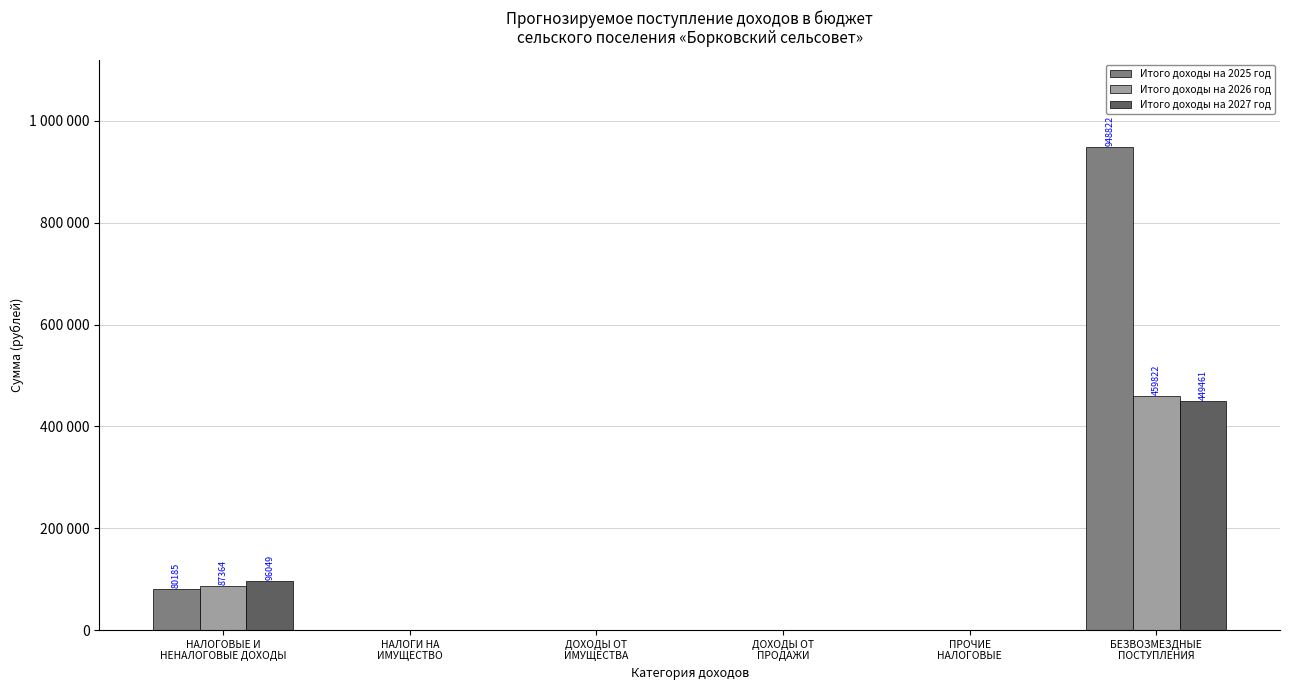

What is the greatest value displayed?

948822